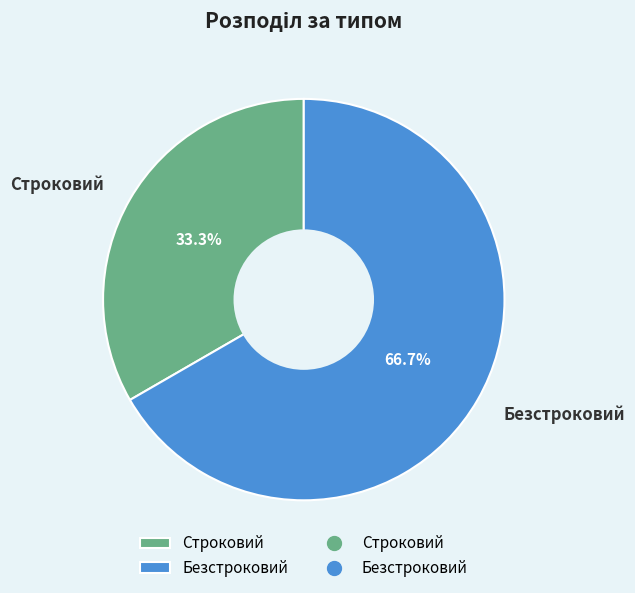

What percentage do Безстроковий and Строковий together represent?

100.0%